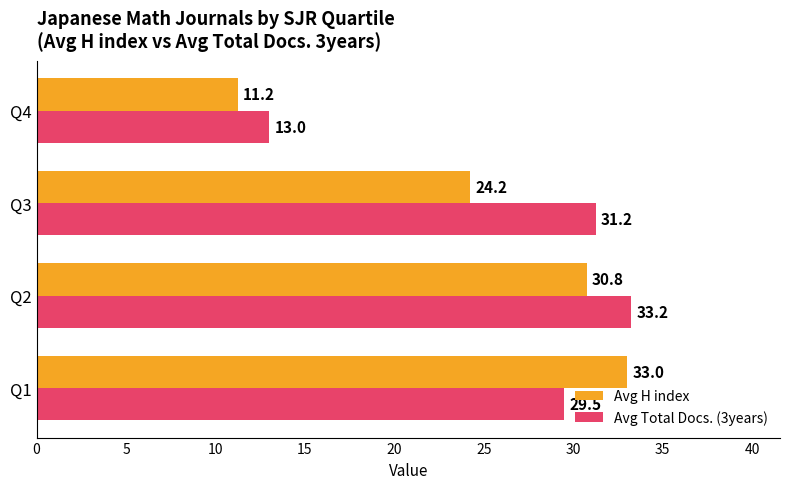

Is it true that Avg Total Docs. (3years) equals 43.5 at Q1?

False